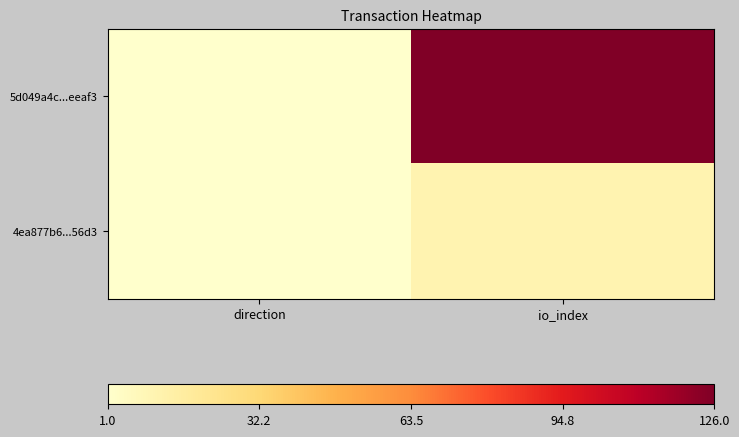

Which series has the largest total across all categories?

5d049a4c...eeaf3